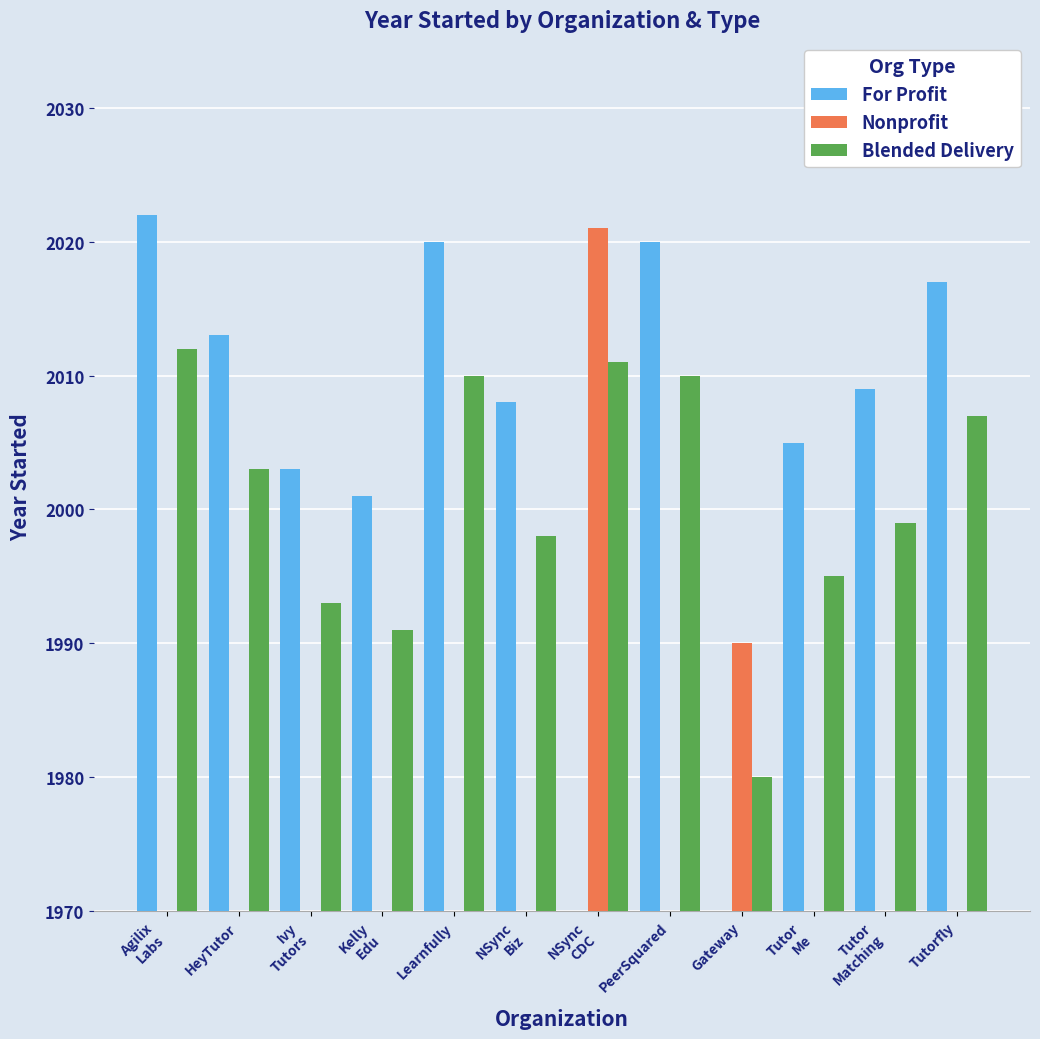

What is the average value of the Nonprofit series?

334